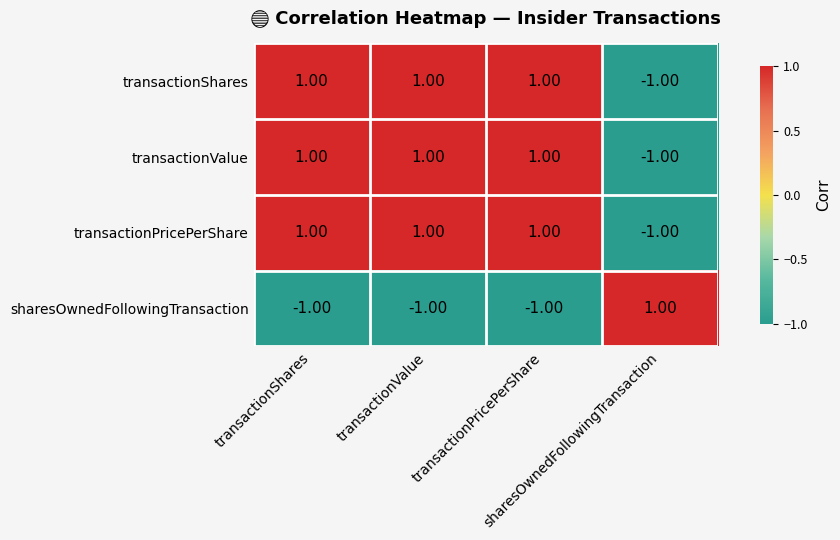

What is the spread (max minus min) of values at transactionPricePerShare?

2